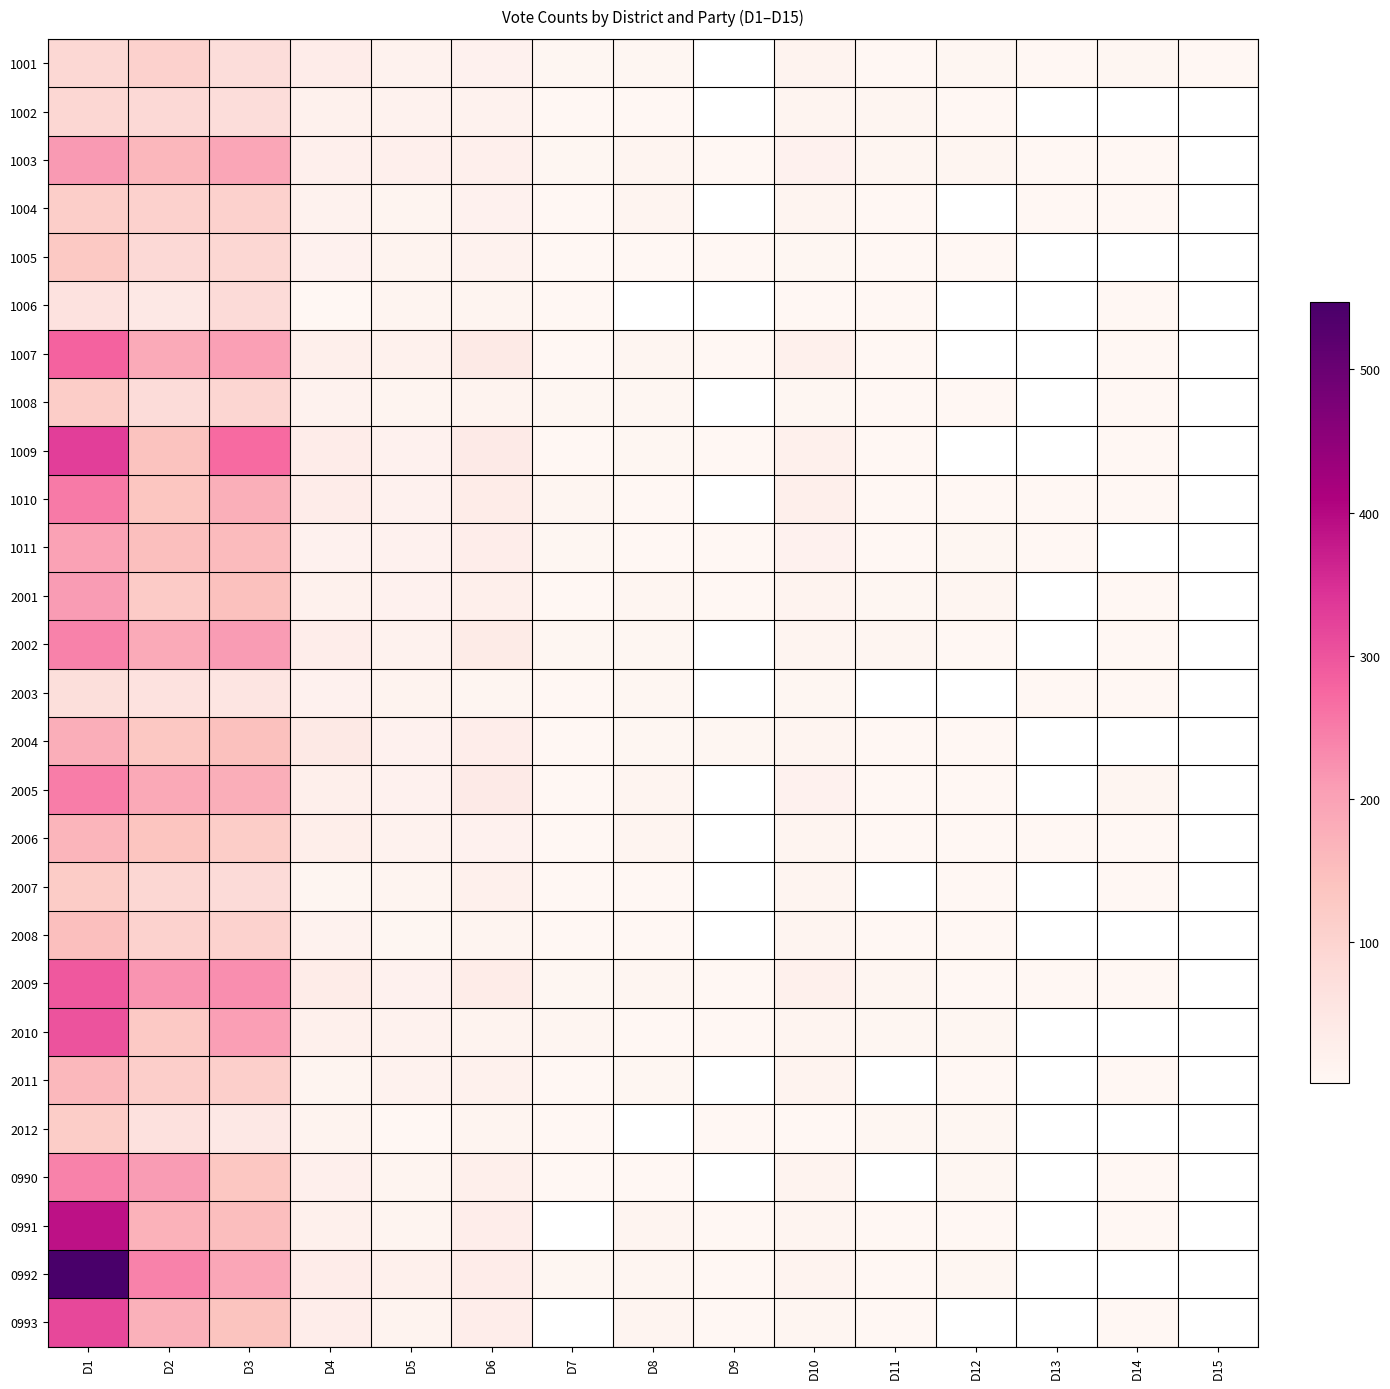

At which label does 1007 reach its minimum?

D9